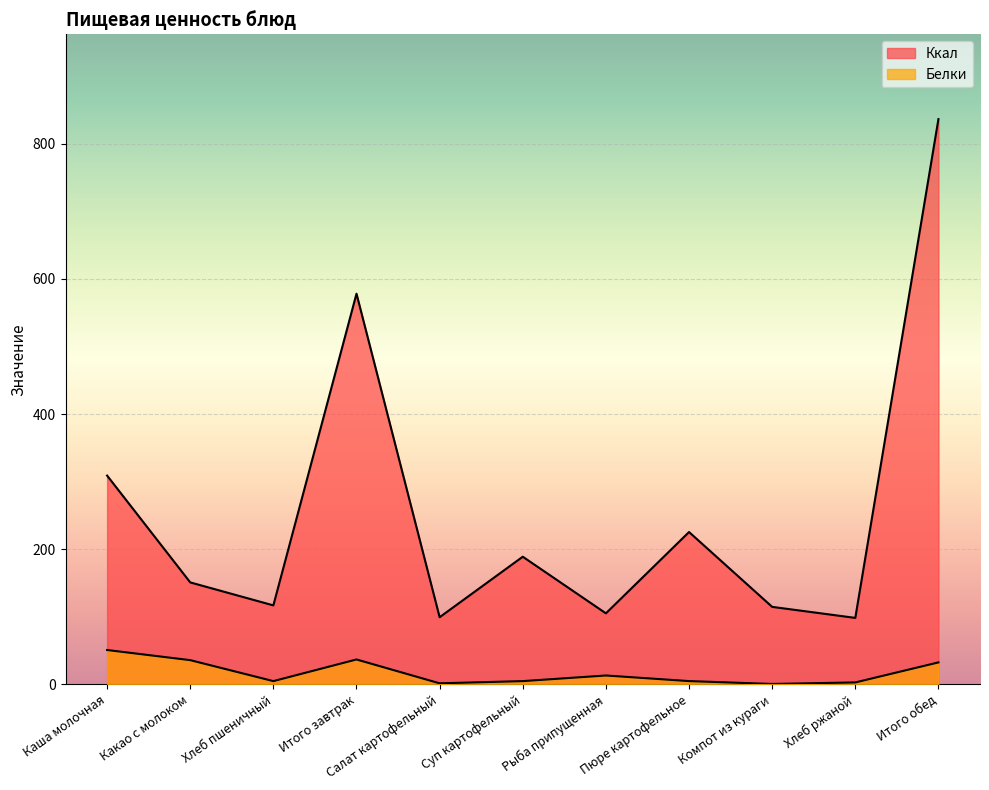

Rank the series at Пюре картофельное from highest to lowest value.

Ккал, Белки